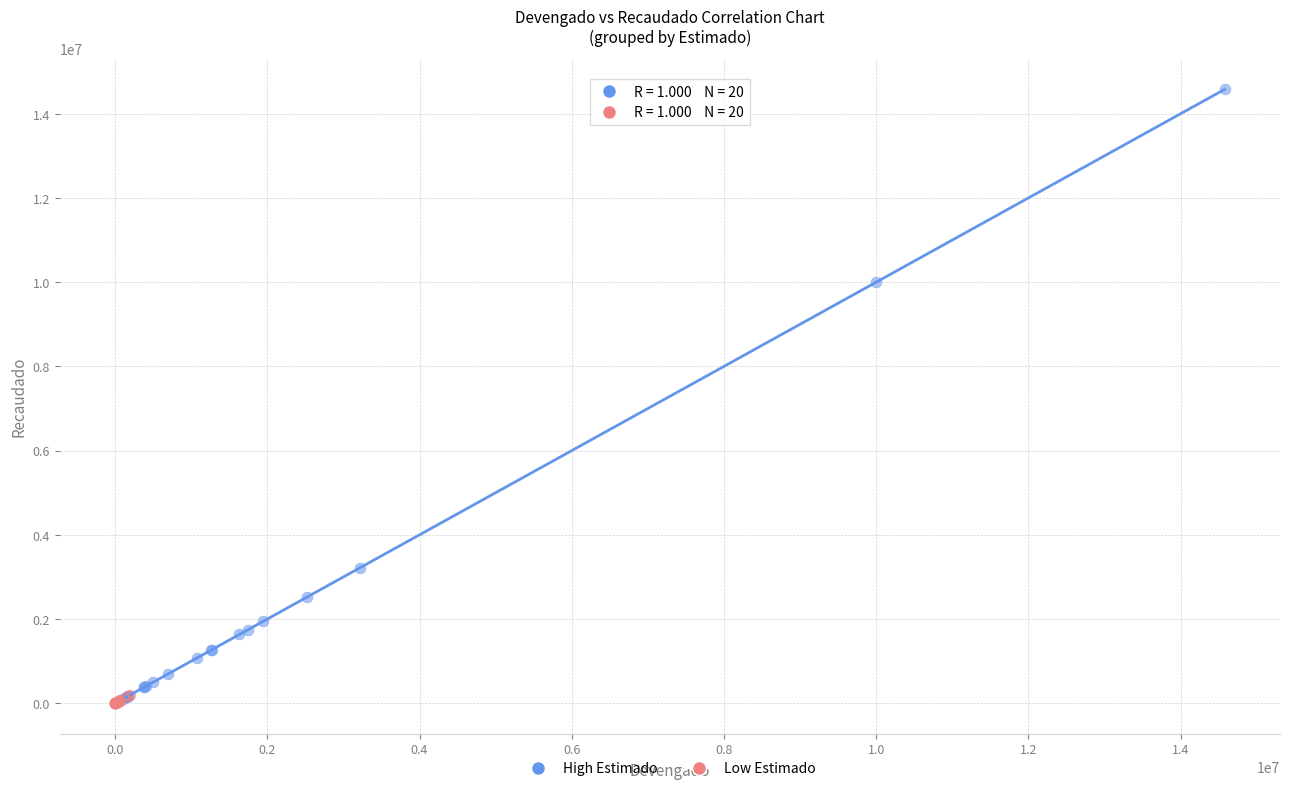

Which series has the largest Y range (max minus min)?

High Estimado